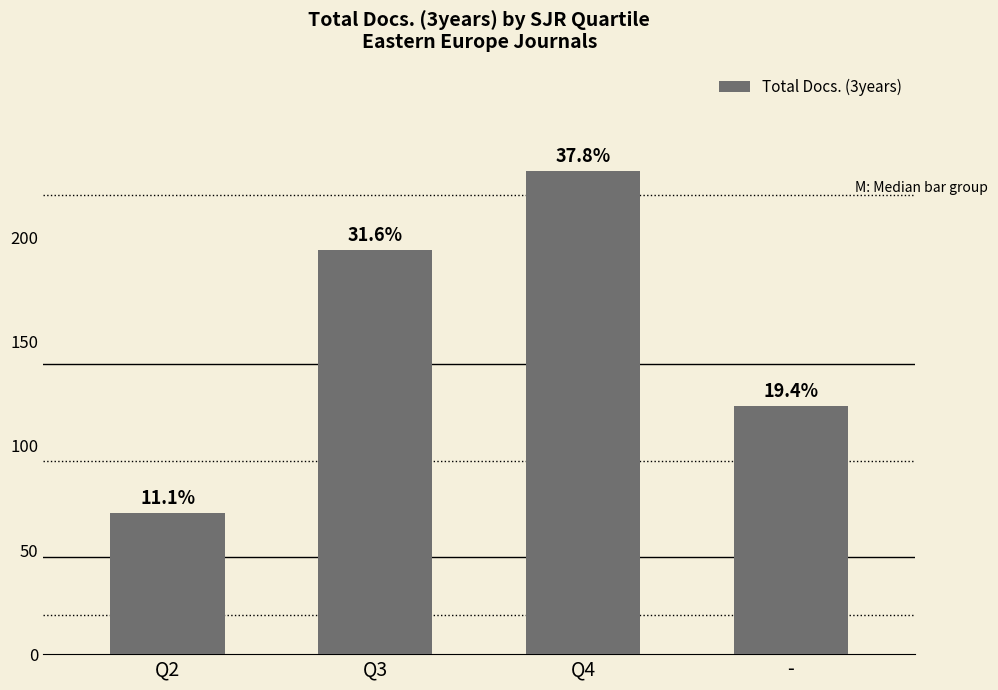

How many bars are there in total?

4